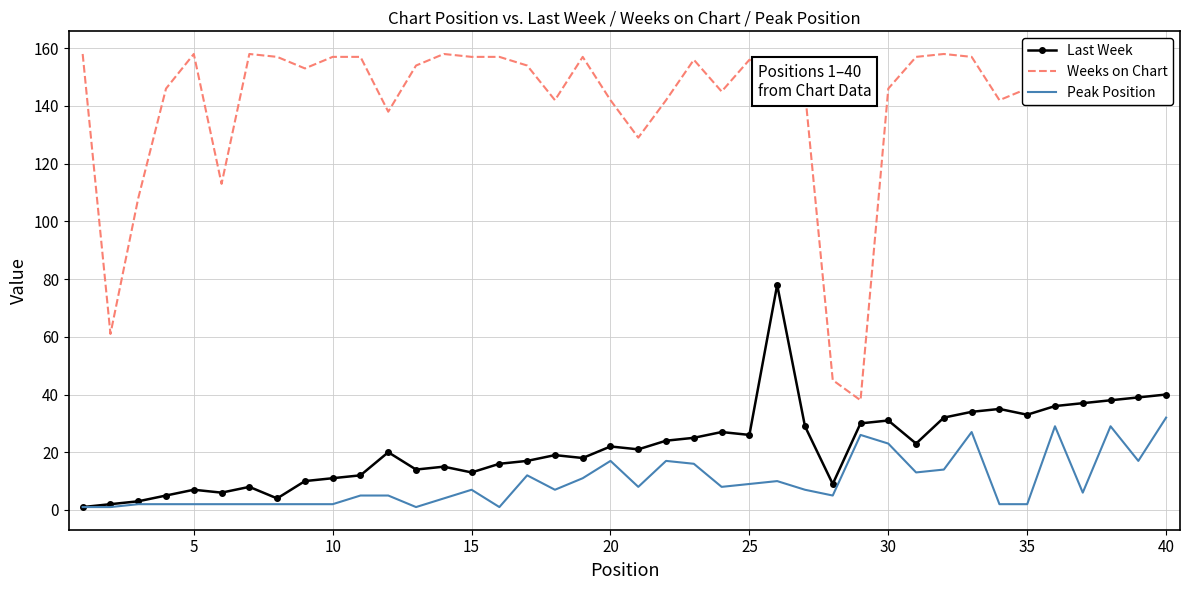

Which series has the largest range (max minus min)?

Weeks on Chart